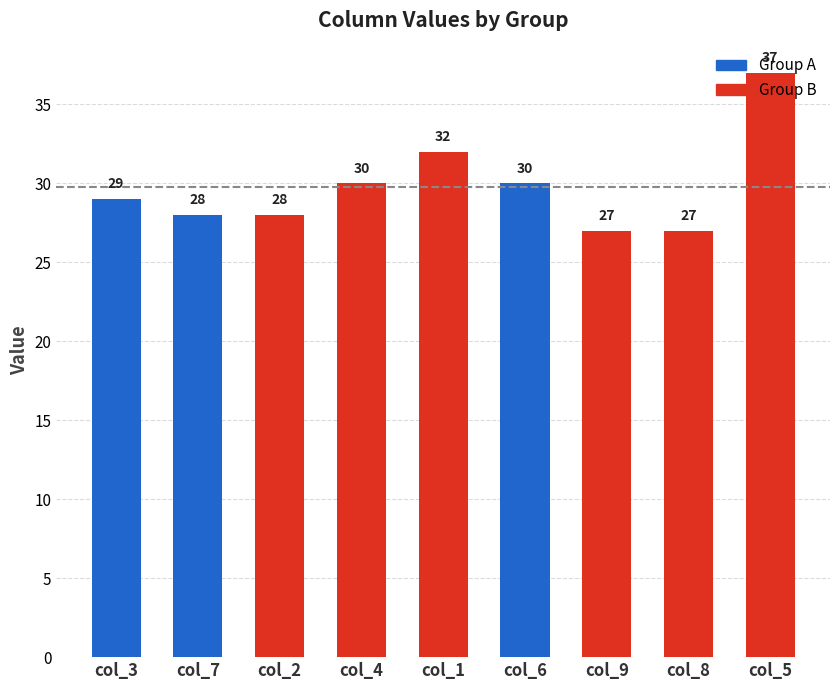

Count the values in the range 28 to 30.

5